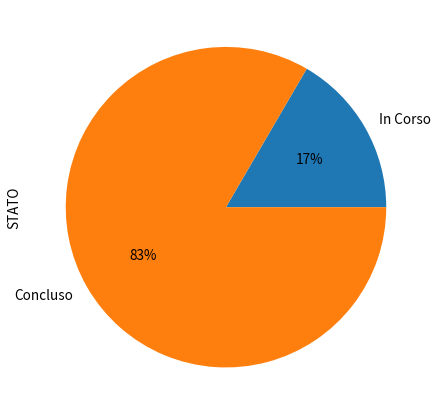

To the nearest percent, what is the average slice percentage?

50%